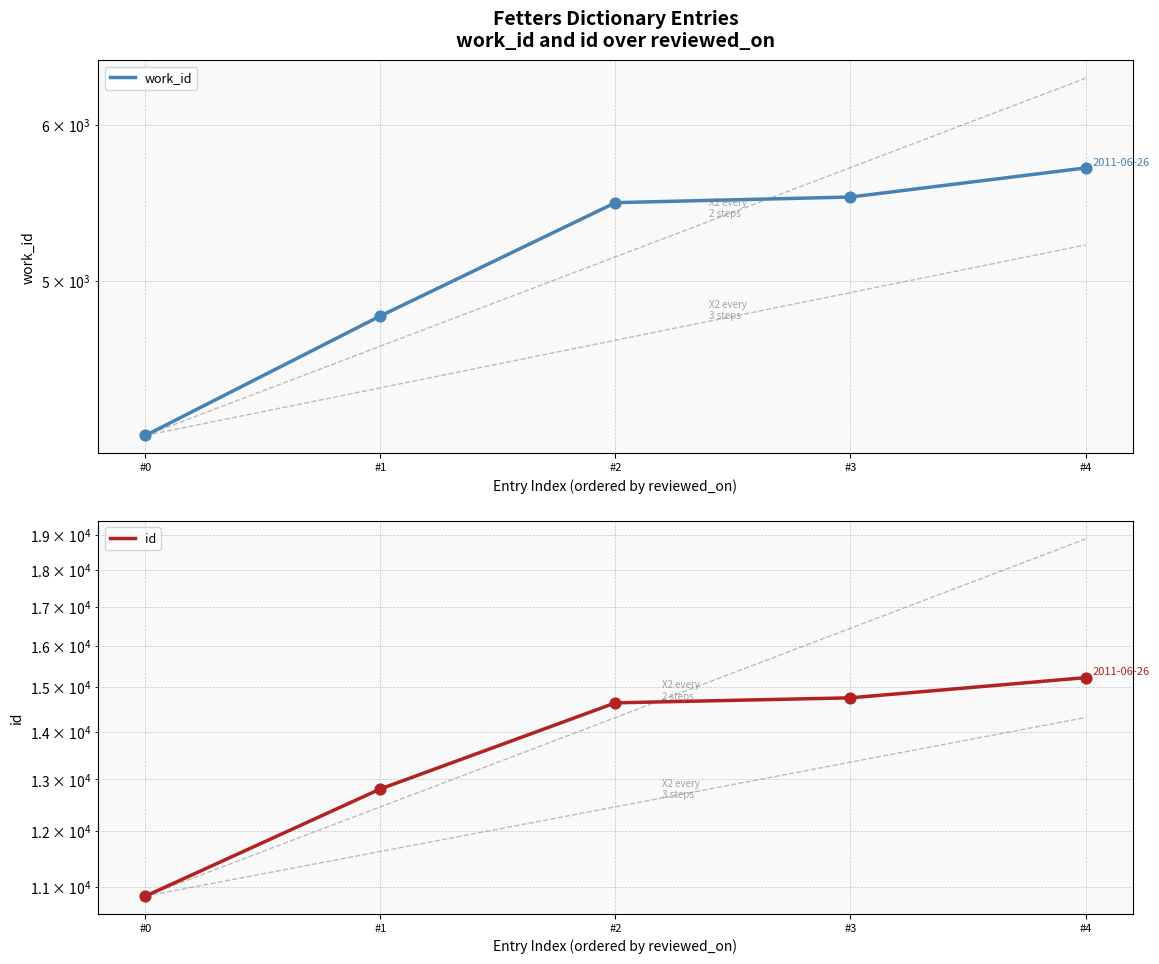

What is the total value across all series at #4?

20931